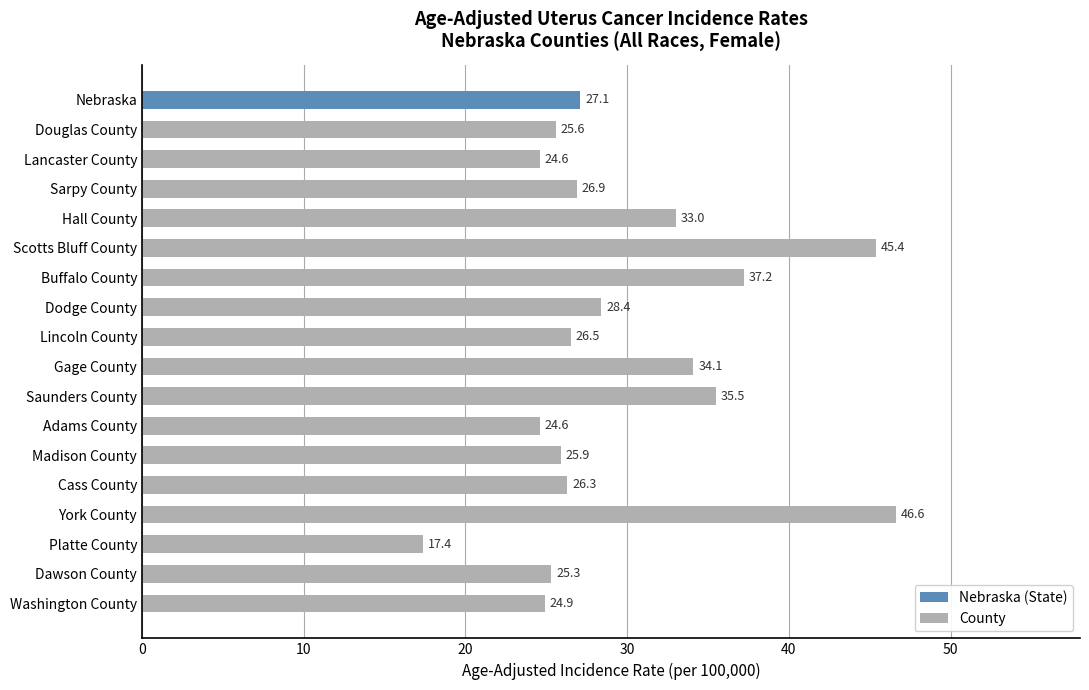

What value does the data have at Lincoln County?

26.5